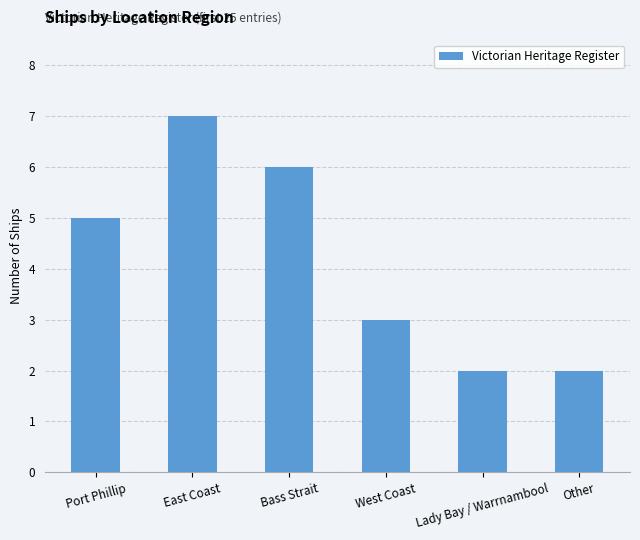

What value does the data have at Port Phillip?

5